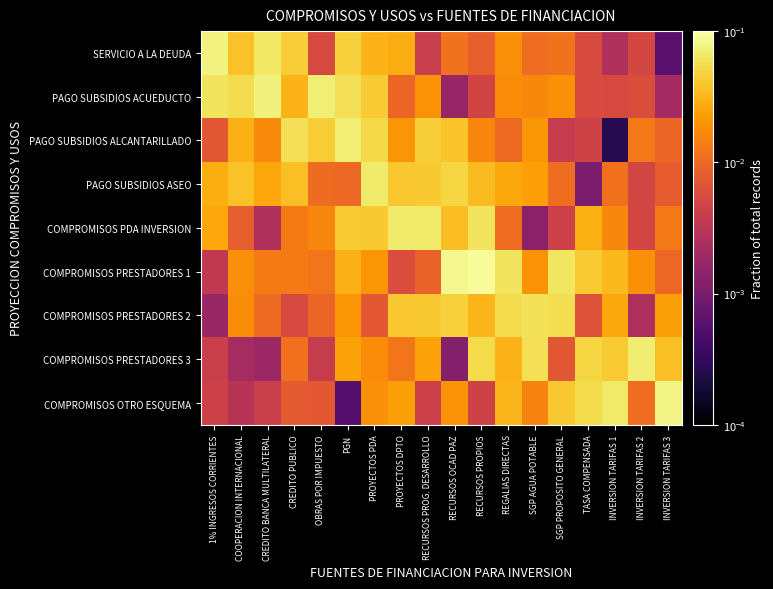

How many categories are shown in the chart?

18